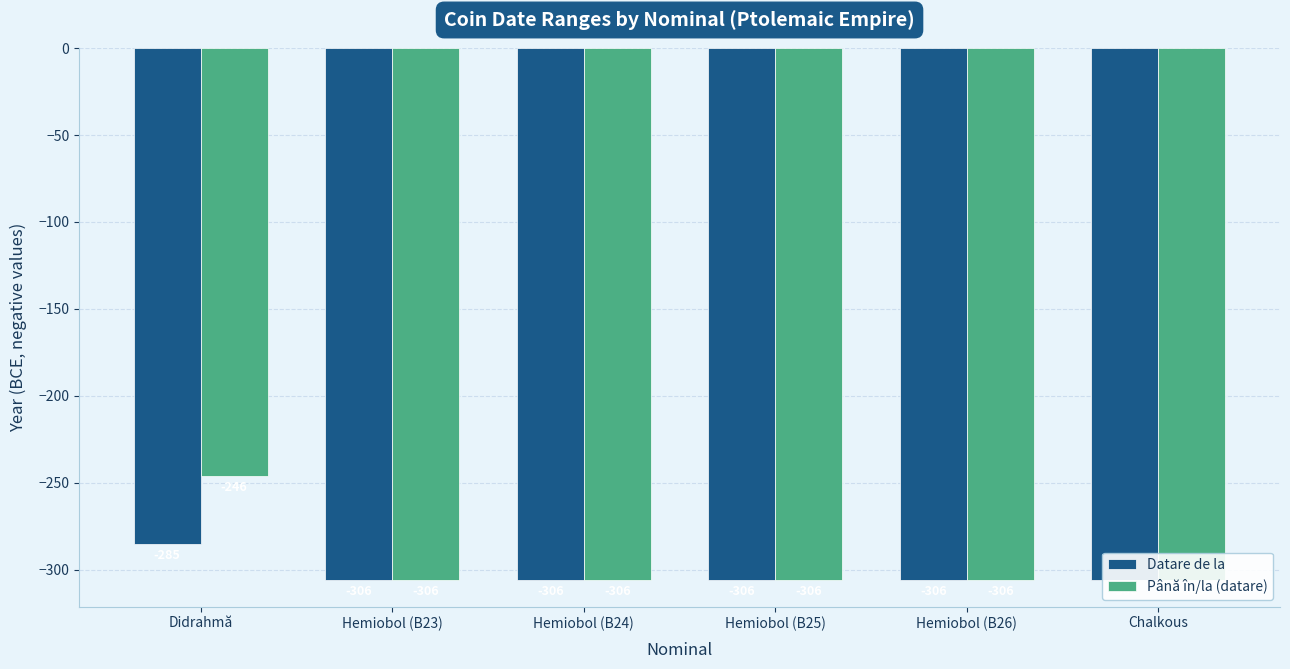

What position from the right is Hemiobol (B24)?

4